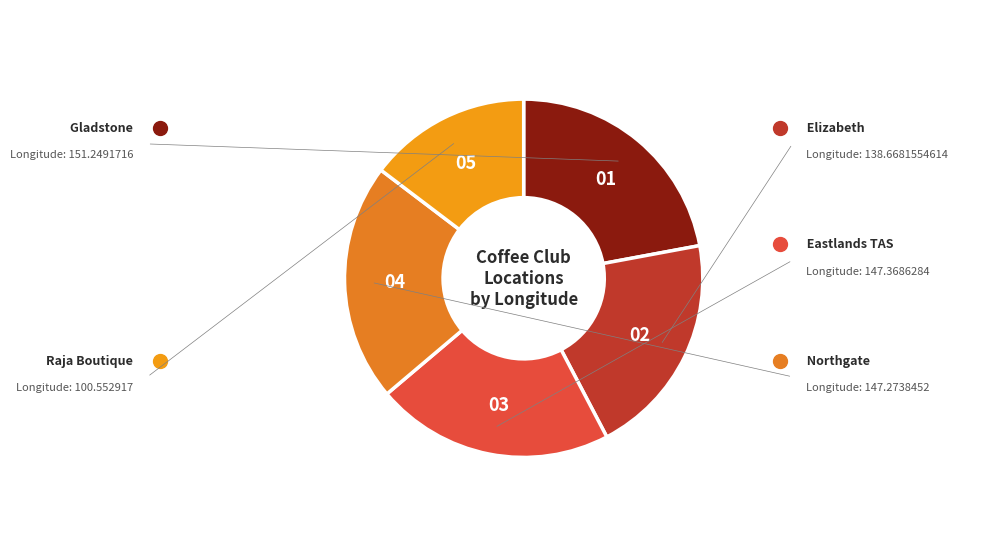

How many segments does this pie chart have?

5